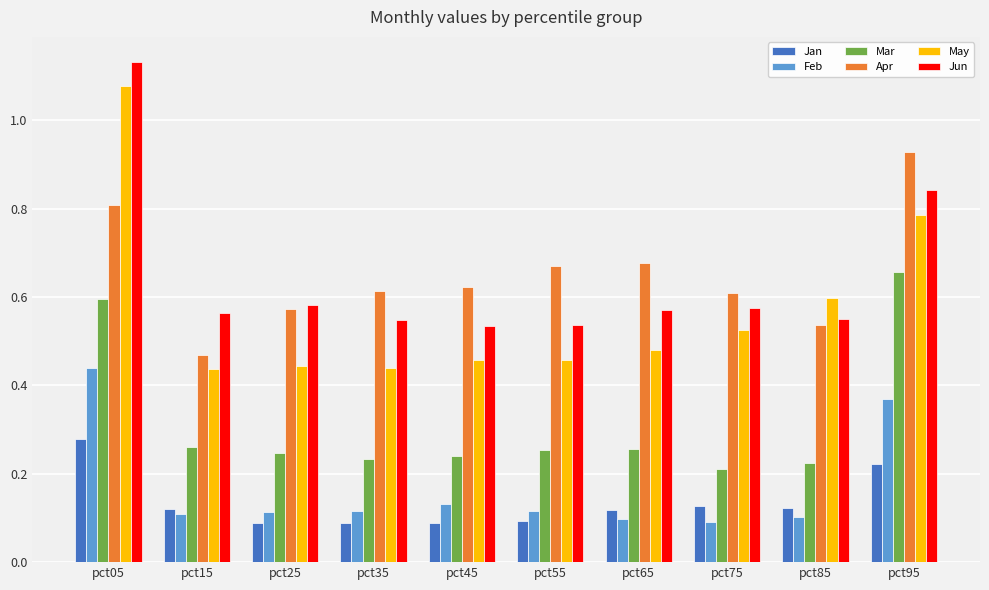

At which category is the sum across all series the highest?

pct05